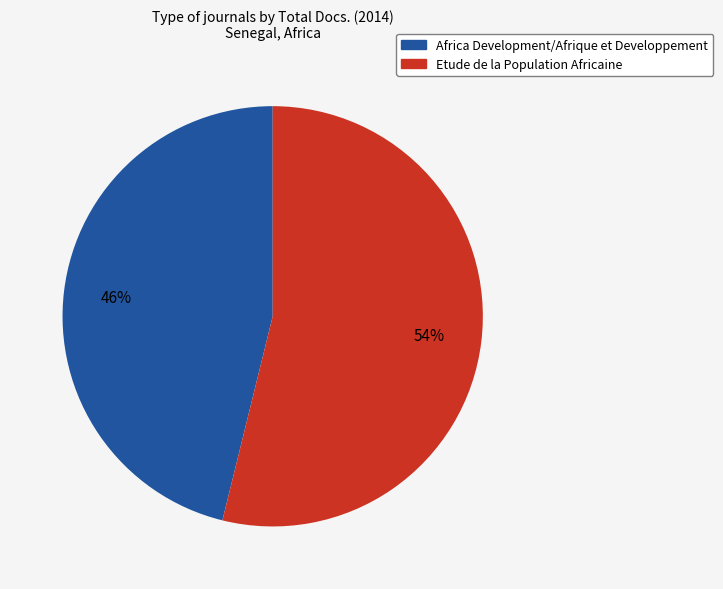

Count the number of slices in the pie.

2